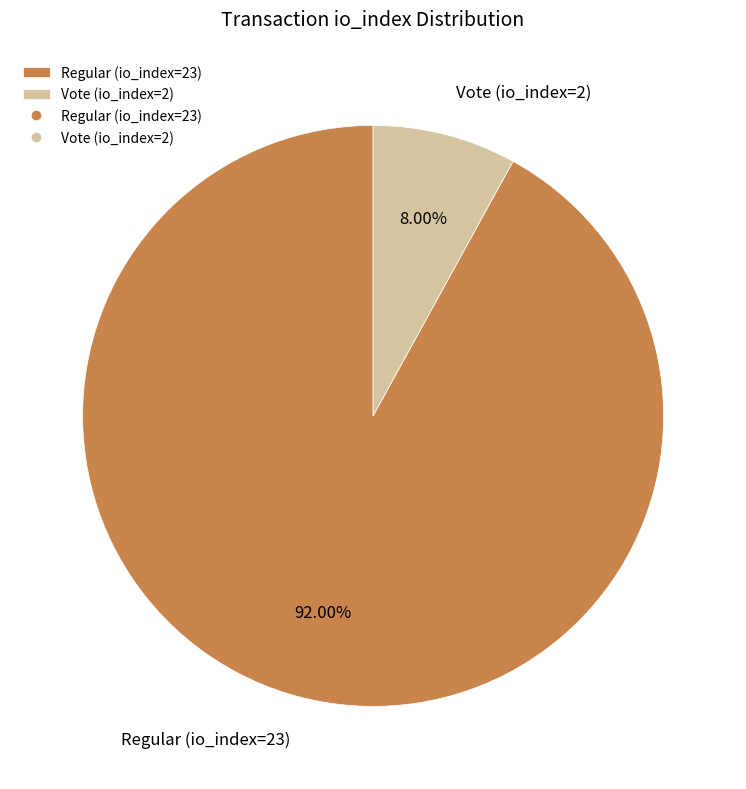

True or false: Regular (io_index=23) accounts for 92% of the total.

True